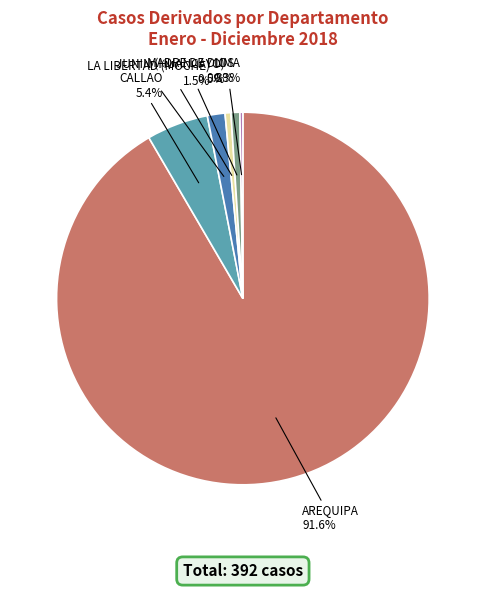

True or false: AREQUIPA accounts for 99% of the total.

False